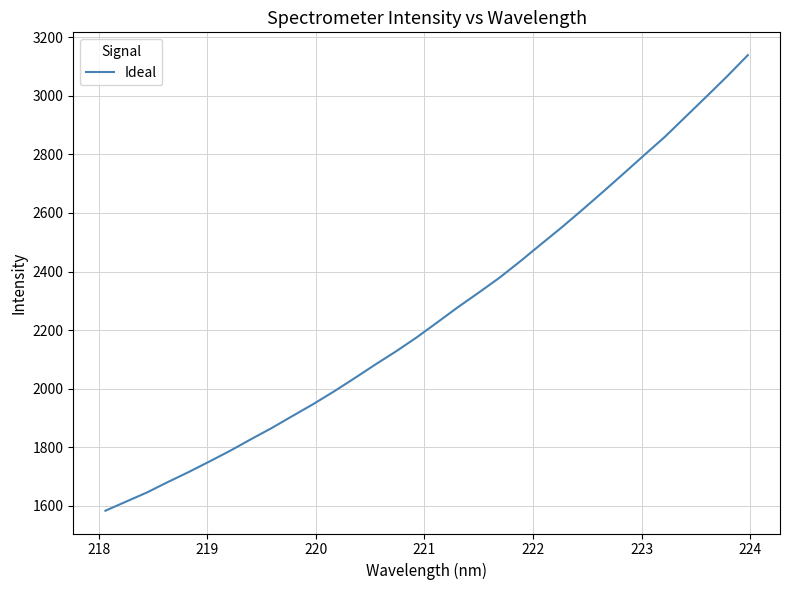

What is the minimum value shown in the chart?

1583.8